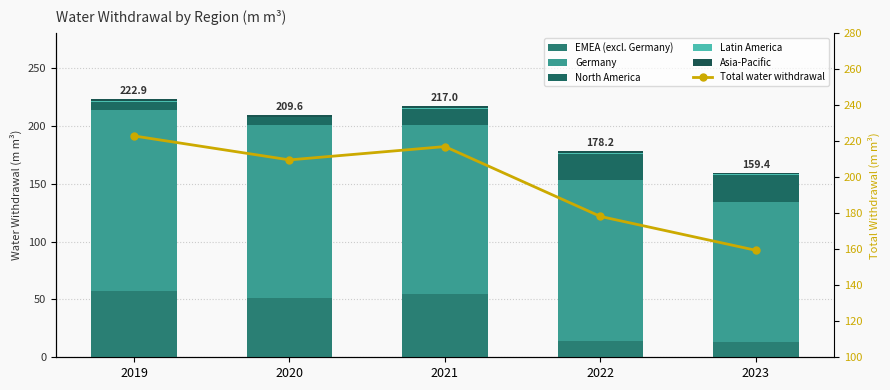

What are all the series names shown in the legend?

EMEA (excl. Germany), Germany, North America, Latin America, Asia-Pacific, Total water withdrawal